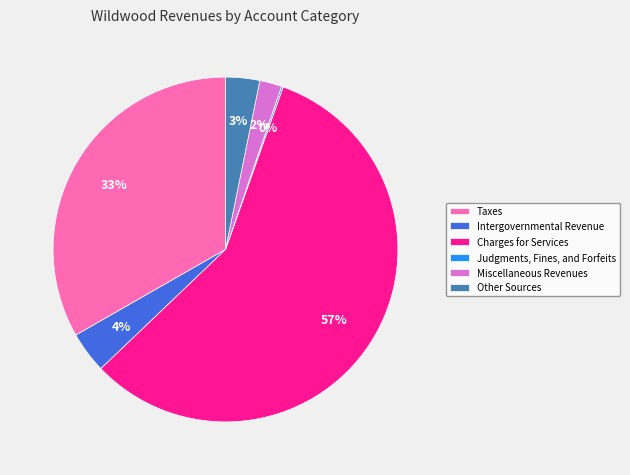

Do Miscellaneous Revenues and Intergovernmental Revenue together represent more than half of the pie?

No